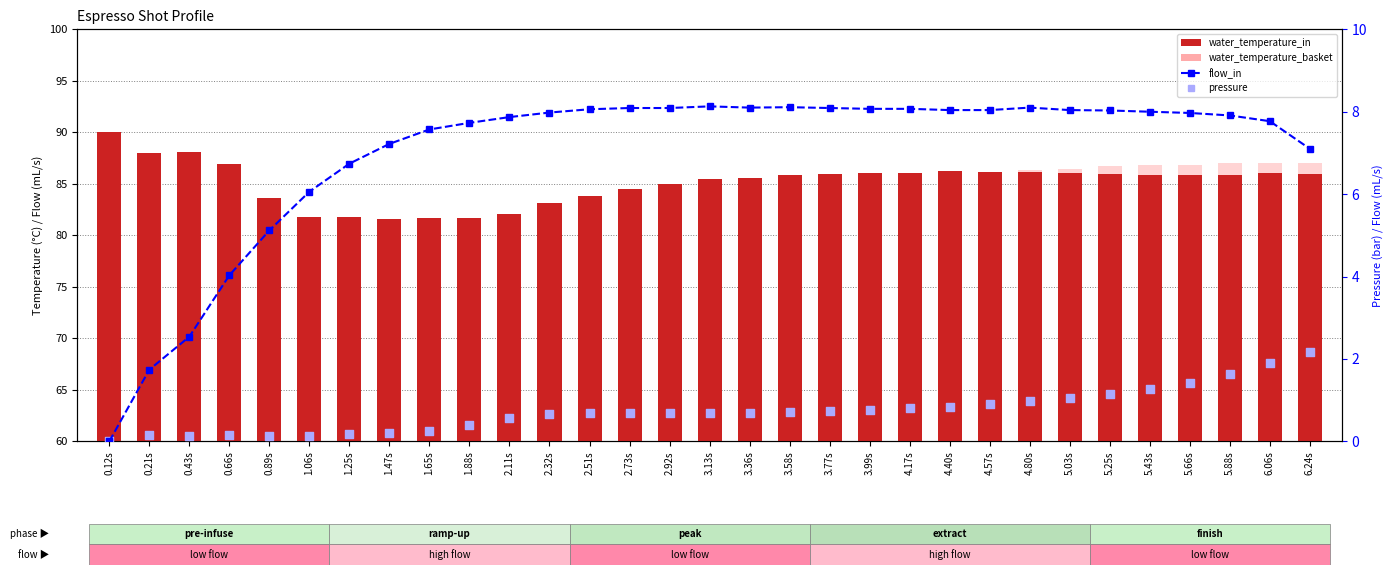

At how many categories does at least one series exceed 31?

31